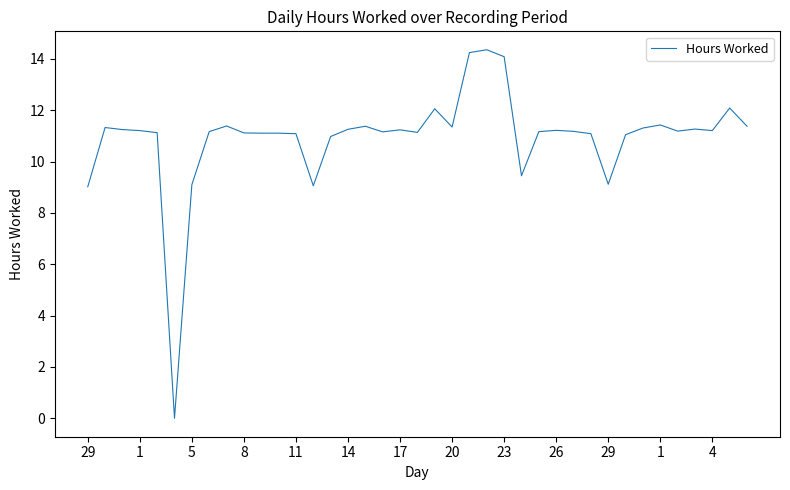

Does the chart display data point markers on the line(s)?

No